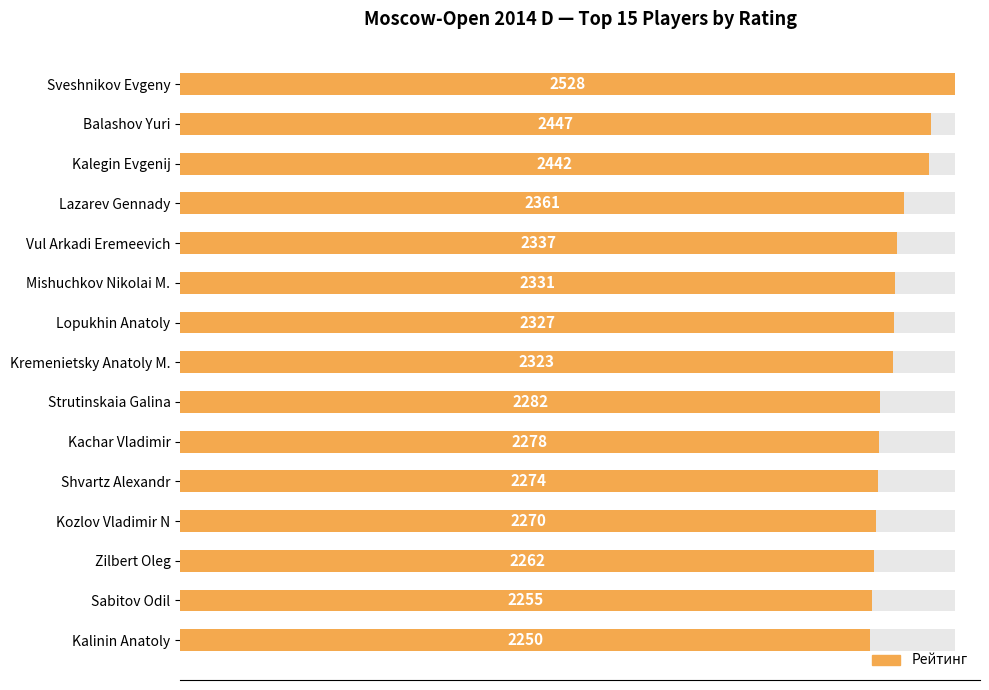

Is it true that the value at Shvartz Alexandr is 2274?

True